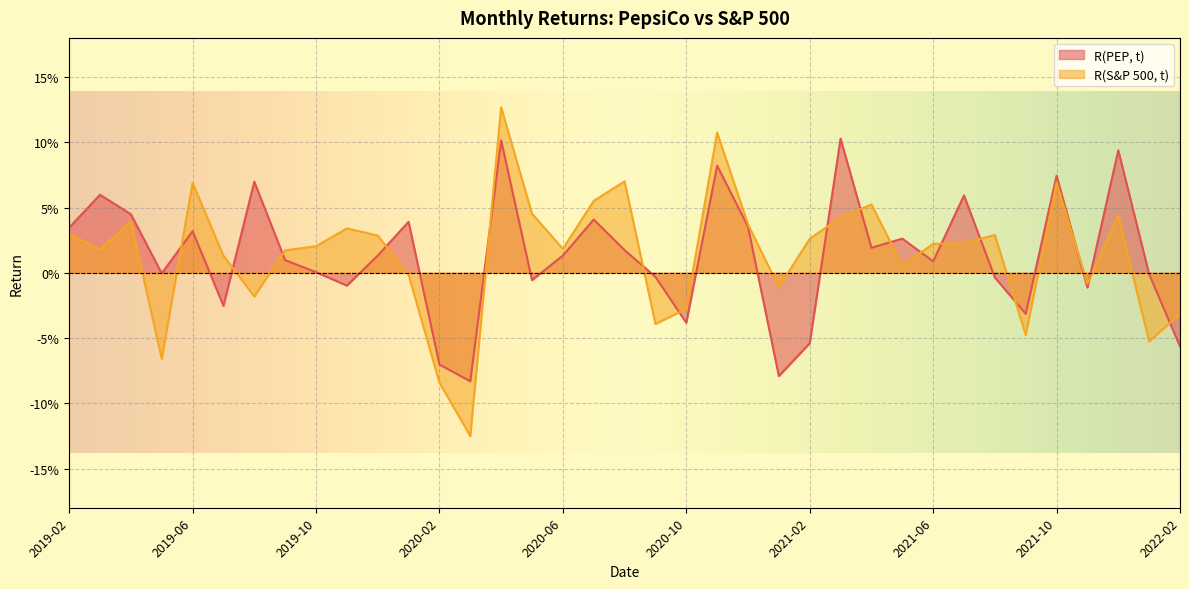

How many distinct data groups are displayed?

2